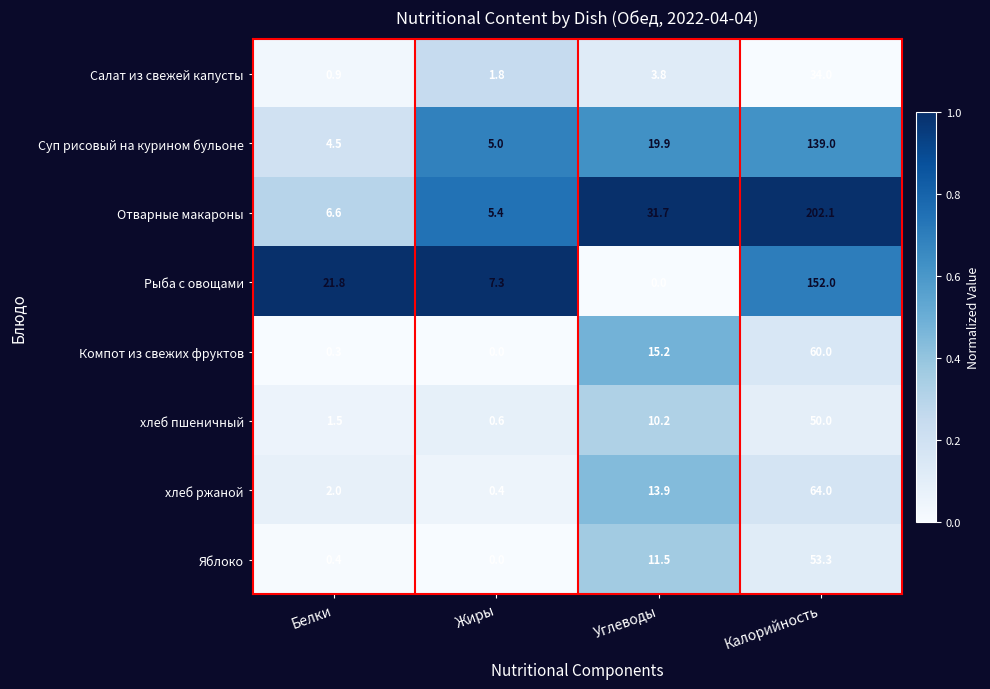

Which category has the highest value across all series?

Калорийность